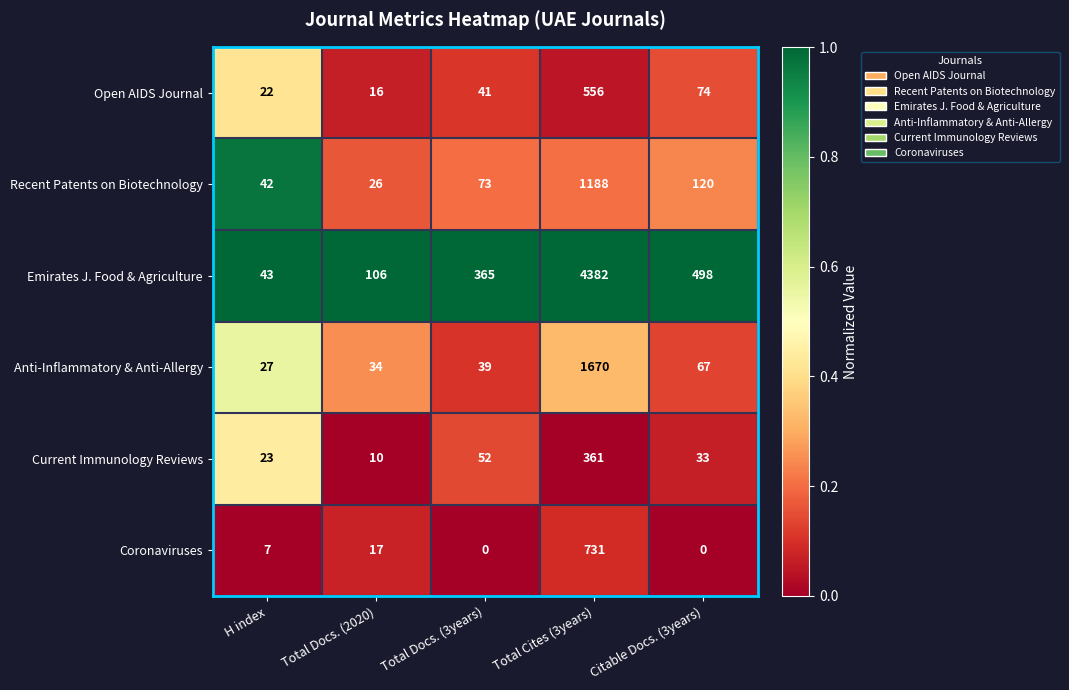

How many series are shown in this chart?

6